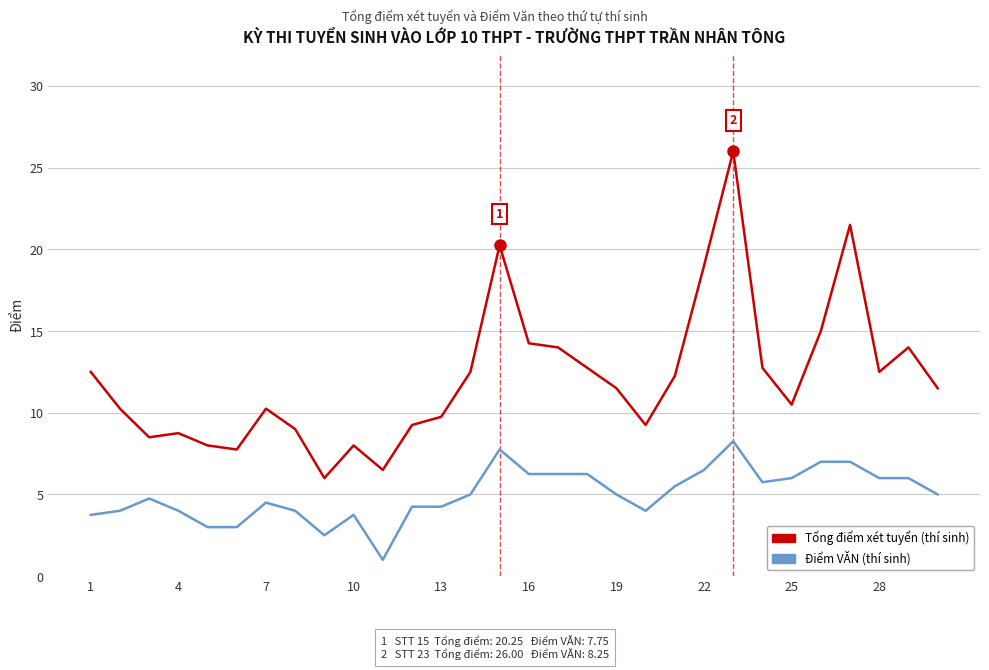

What is the maximum value shown in the chart?

26.0